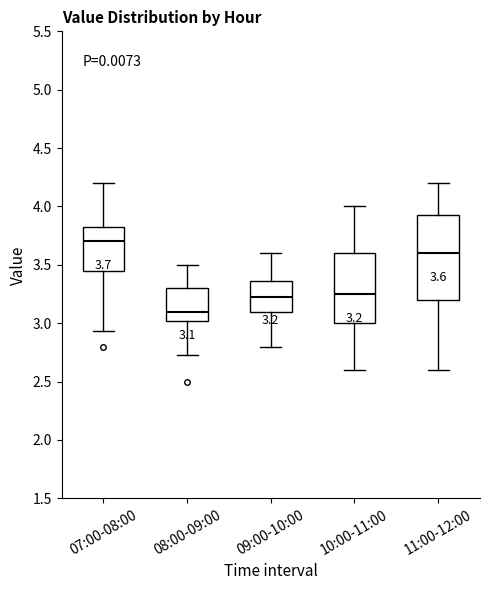

Comparing the boxes themselves (not the whiskers), which one is the tallest?

11:00-12:00